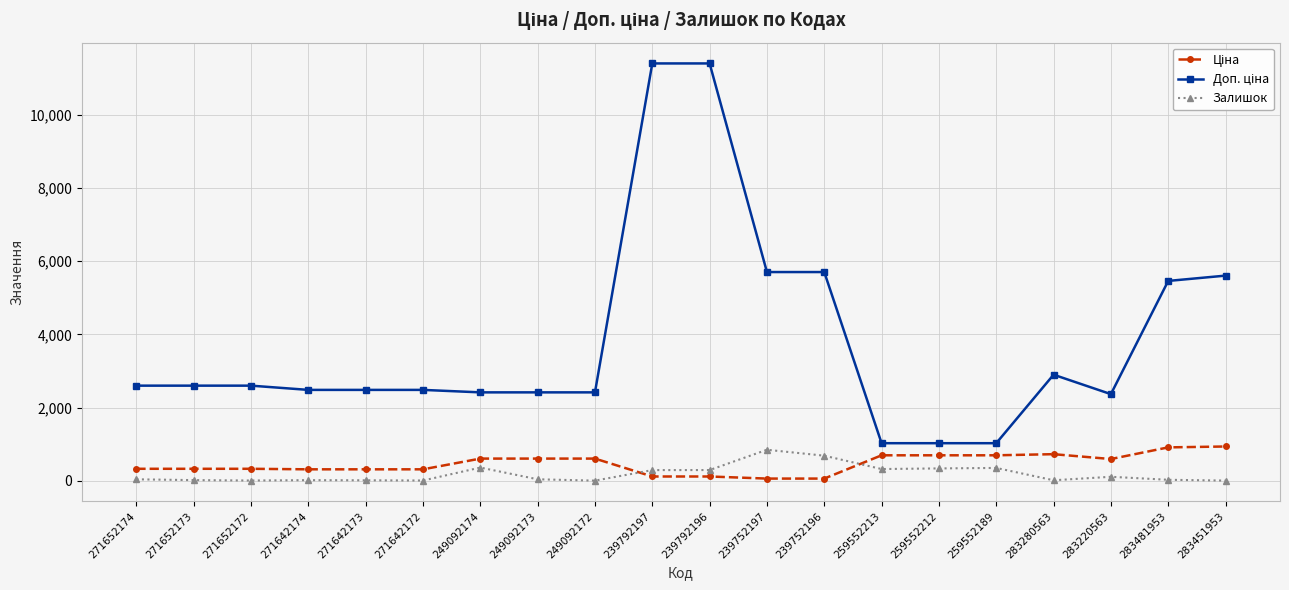

What is the total value across all series at 259552189?

2066.3